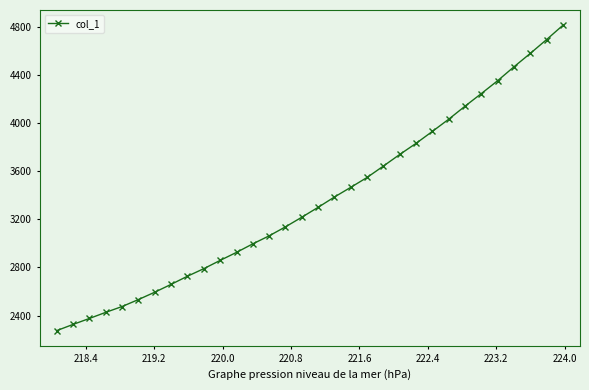

What is the difference between the maximum and second lowest values?

2484.4